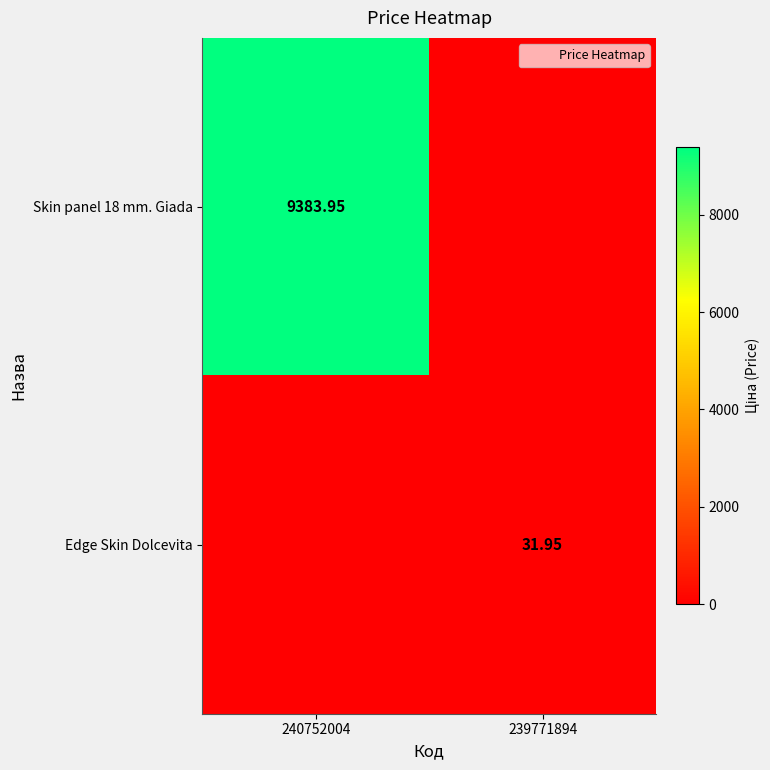

Which series has the largest range (max minus min)?

Skin panel 18 mm. Giada